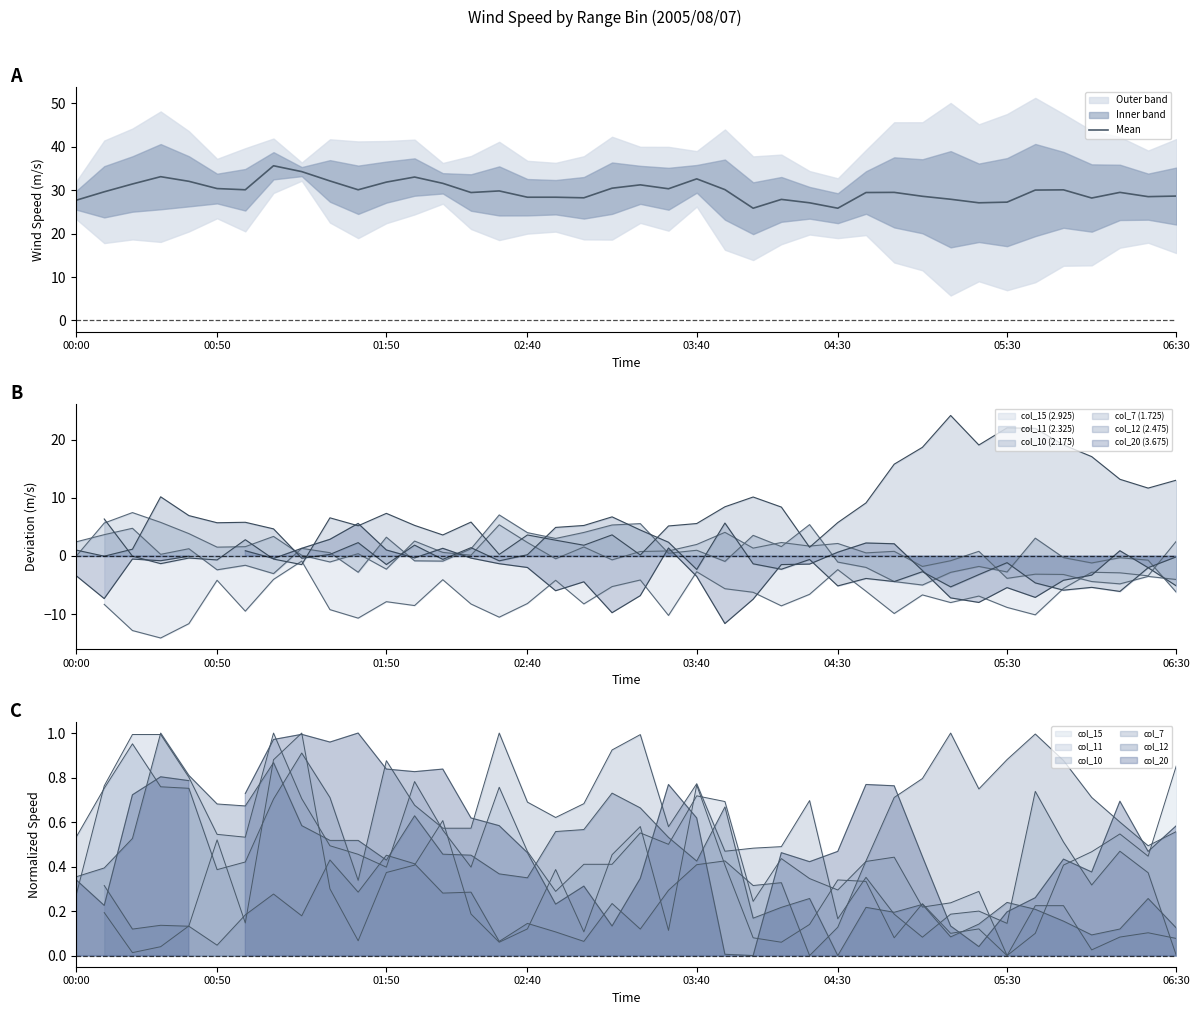

Where is the data nearest to the value 30?

34